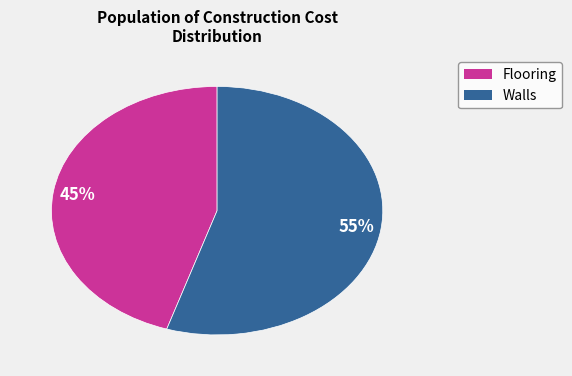

Does any single category account for the majority?

Yes